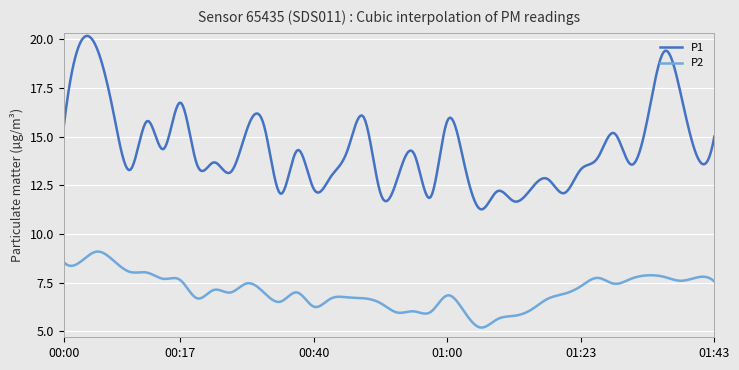

Which series has the largest total across all categories?

P1